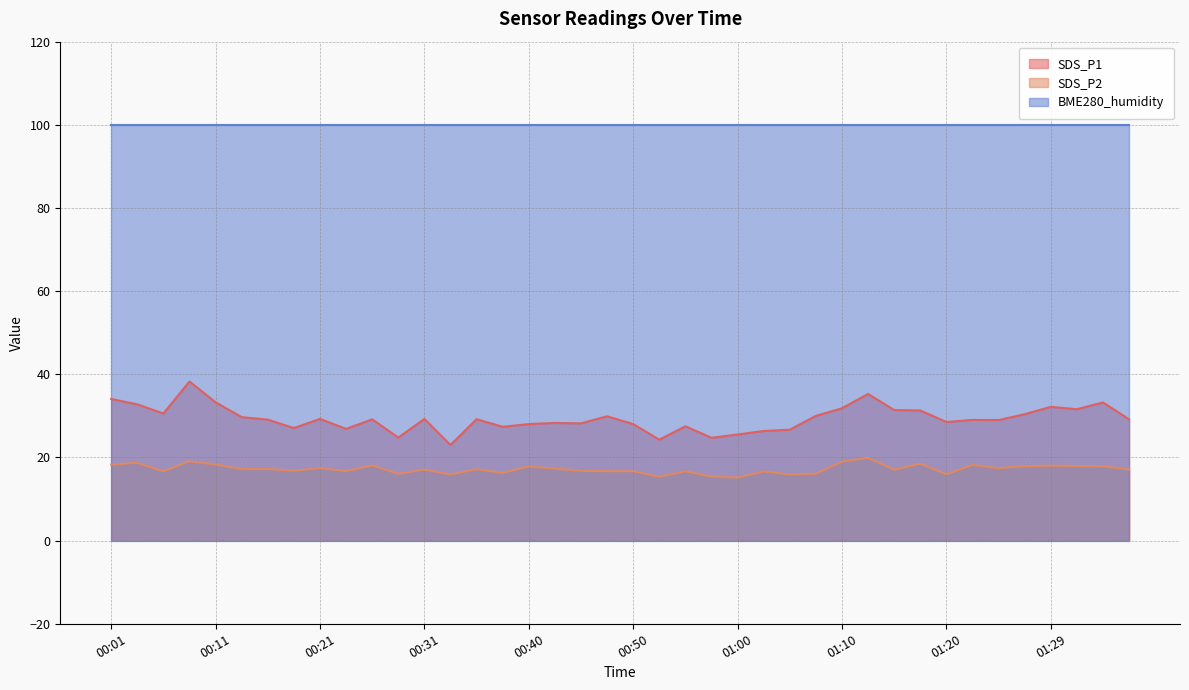

Rank the series by their maximum value, from highest to lowest.

BME280_humidity, SDS_P1, SDS_P2